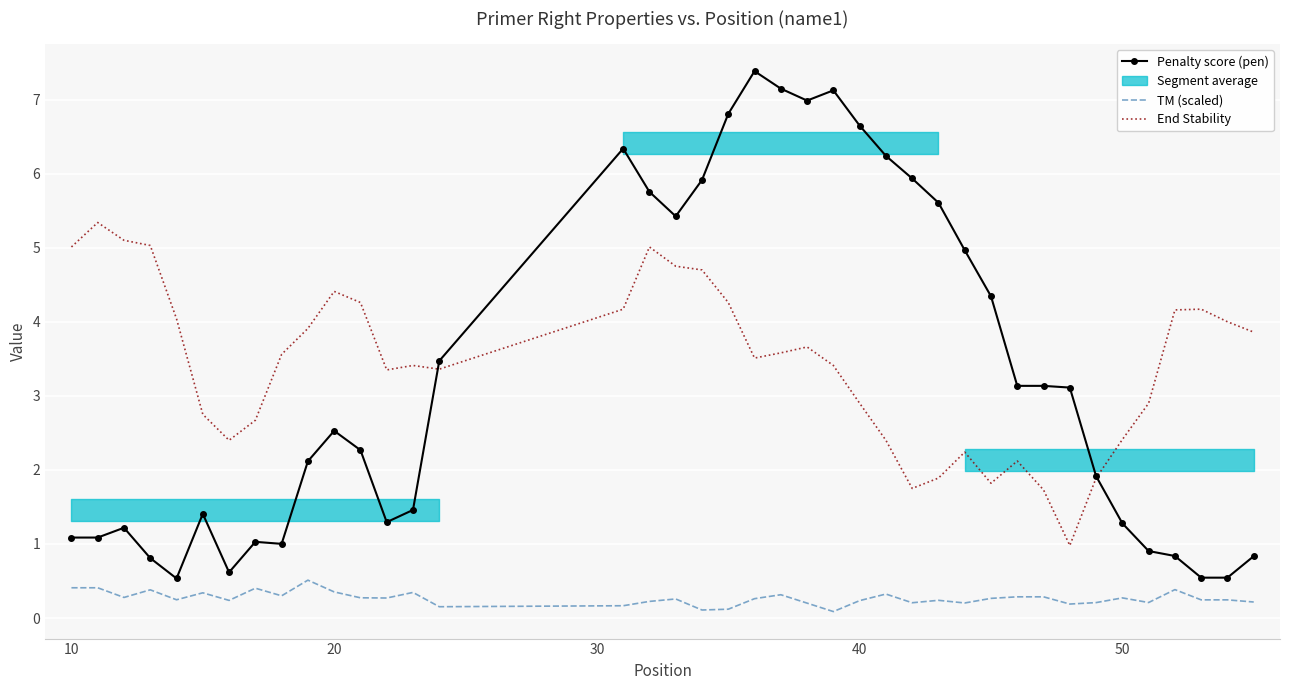

At which label does End Stability first exceed 3?

10